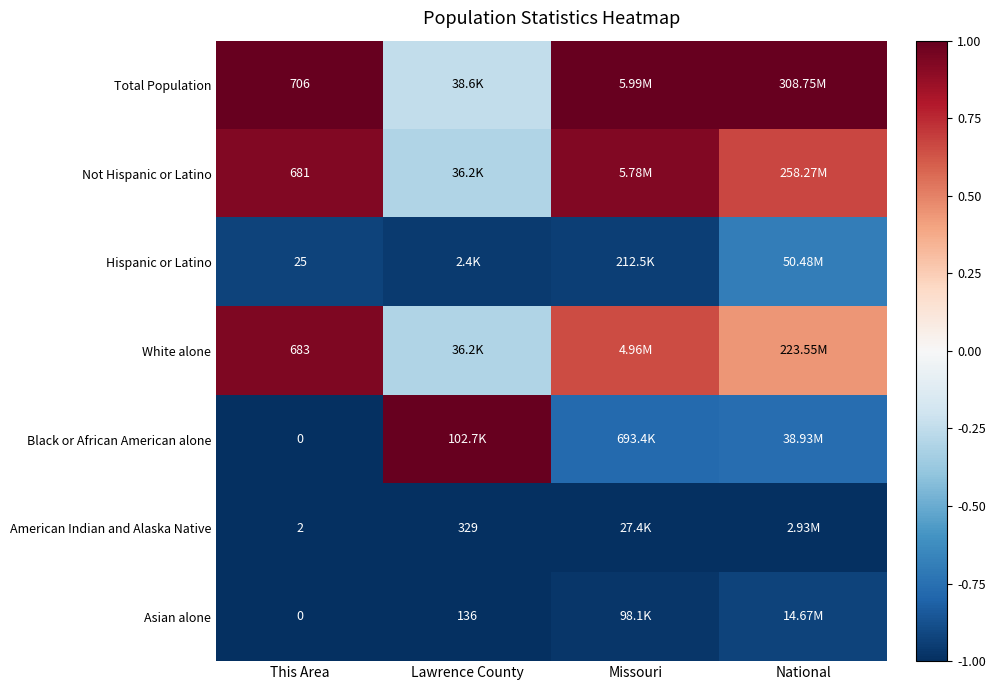

Which label corresponds to the smallest value in the chart?

This Area